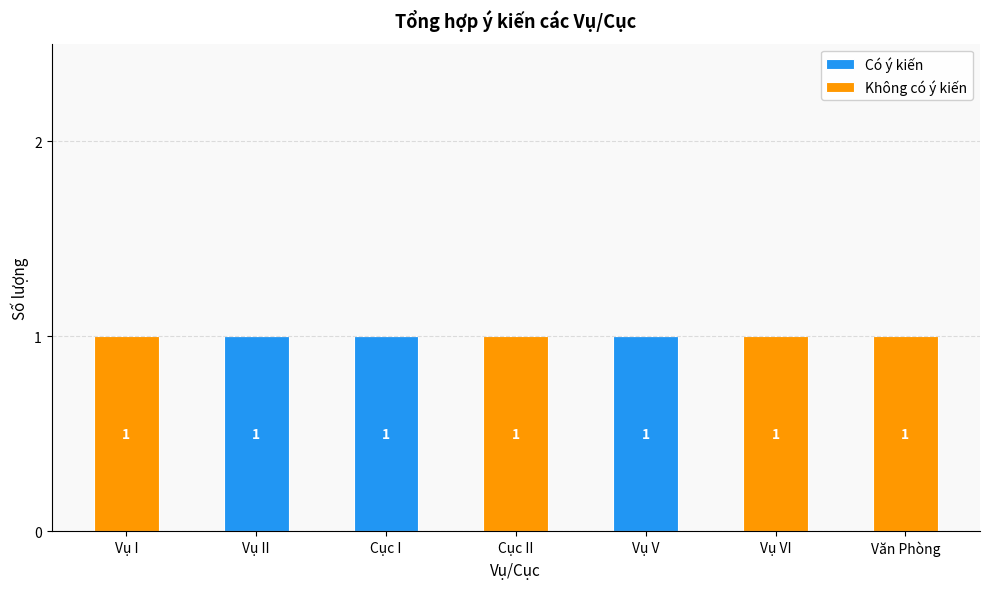

The value of Có ý kiến at Vụ VI is 1. True or false?

False